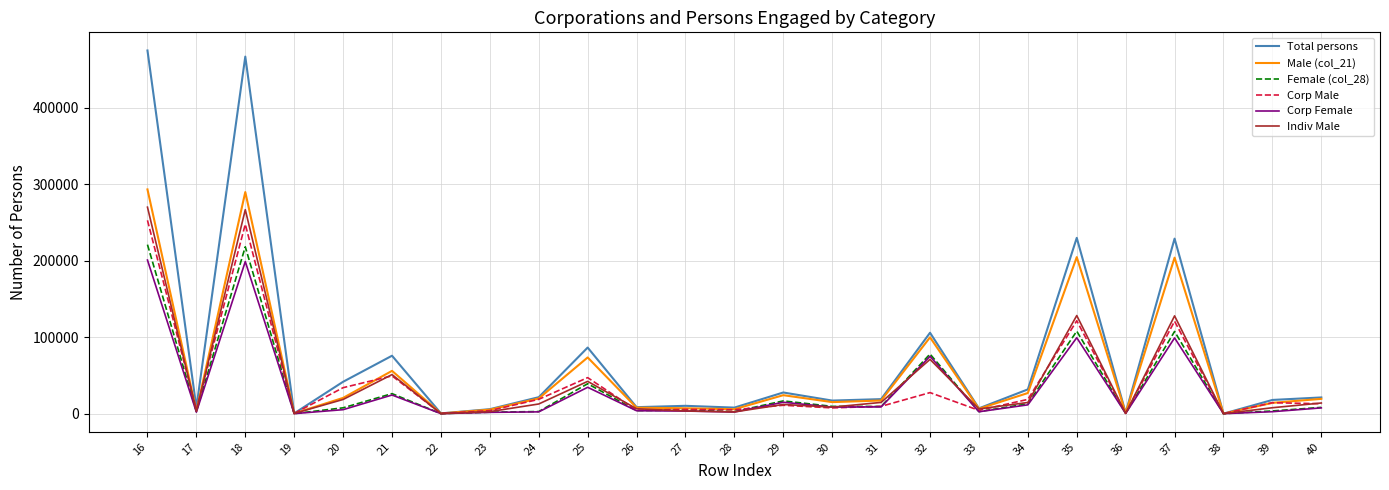

What are all the series names shown in the legend?

Total persons, Male (col_21), Female (col_28), Corp Male, Corp Female, Indiv Male